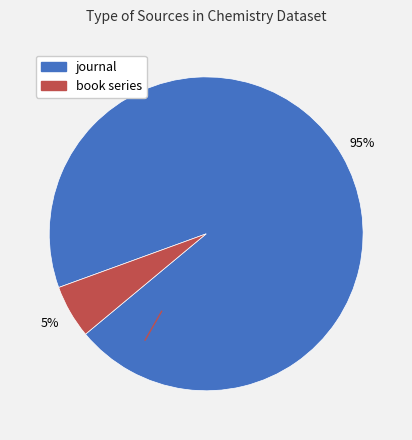

To the nearest percent, what percentage of the pie is book series?

5%